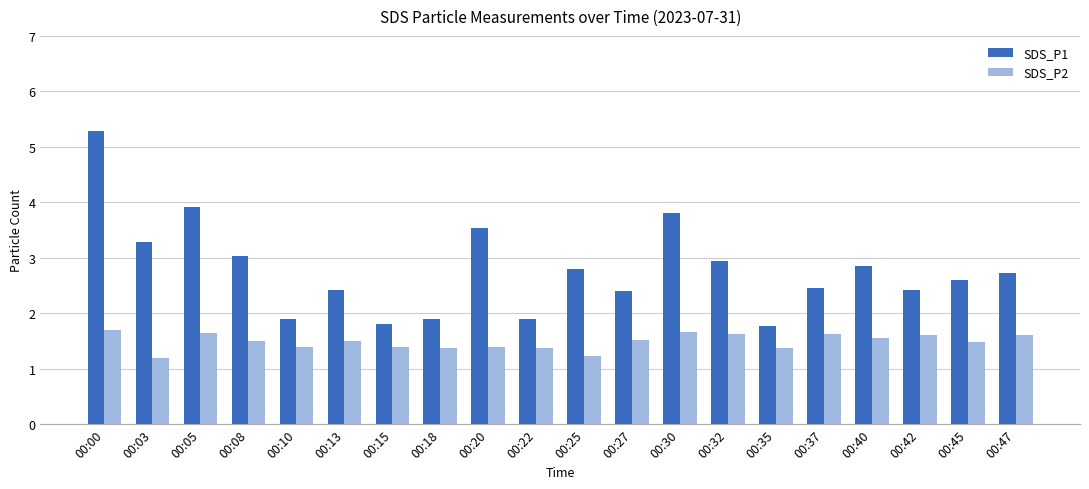

At which category is the sum across all series the highest?

00:00